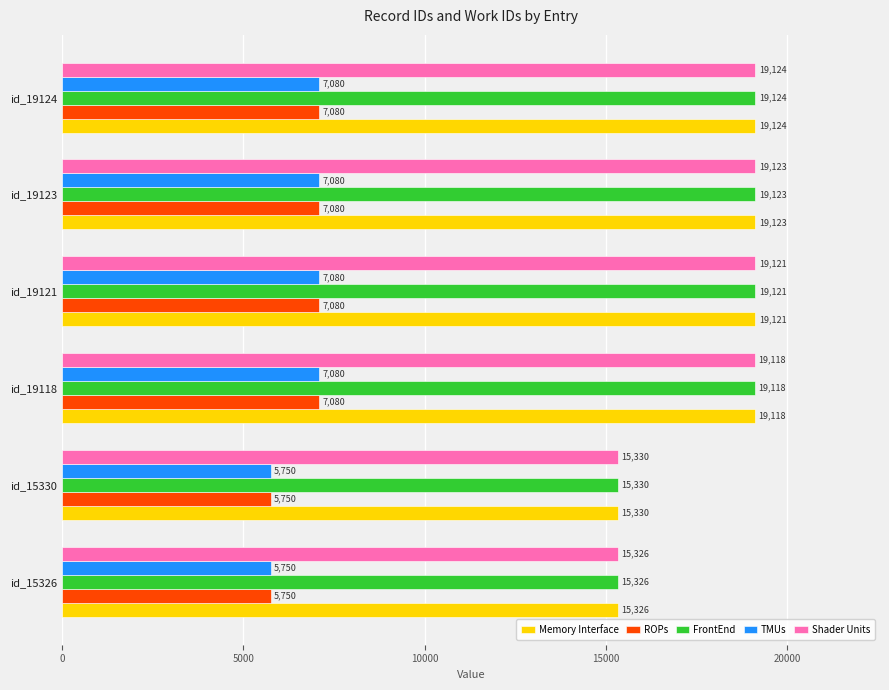

What is the difference between the highest and lowest values at id_15330?

9580